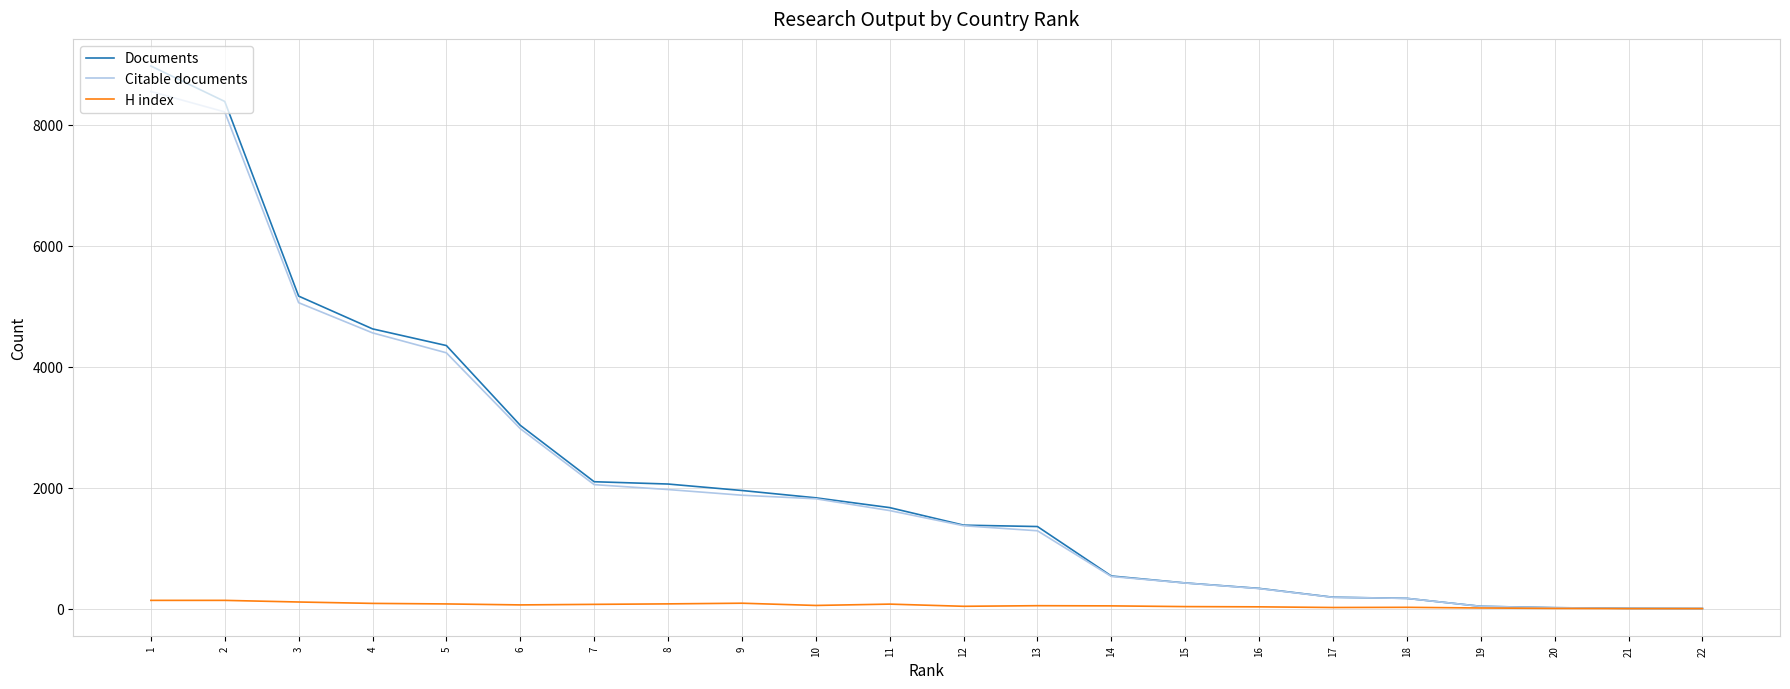

What is the difference between the maximum and minimum values in the Citable documents series?

8551